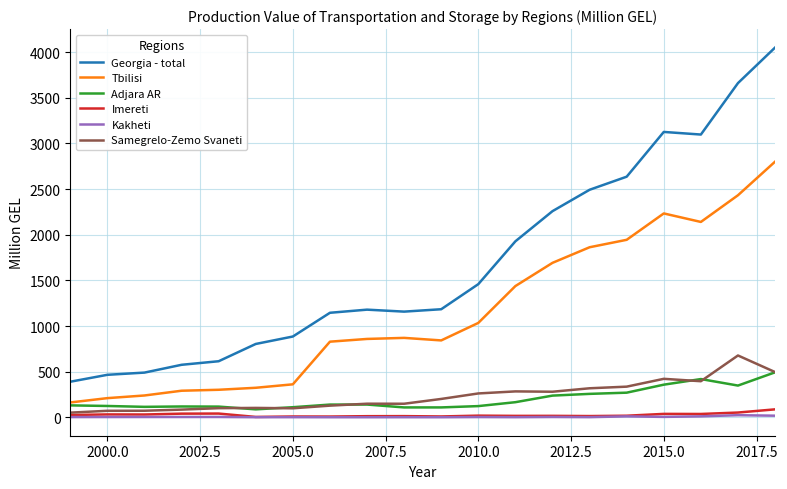

Which series has the largest range (max minus min)?

Georgia - total